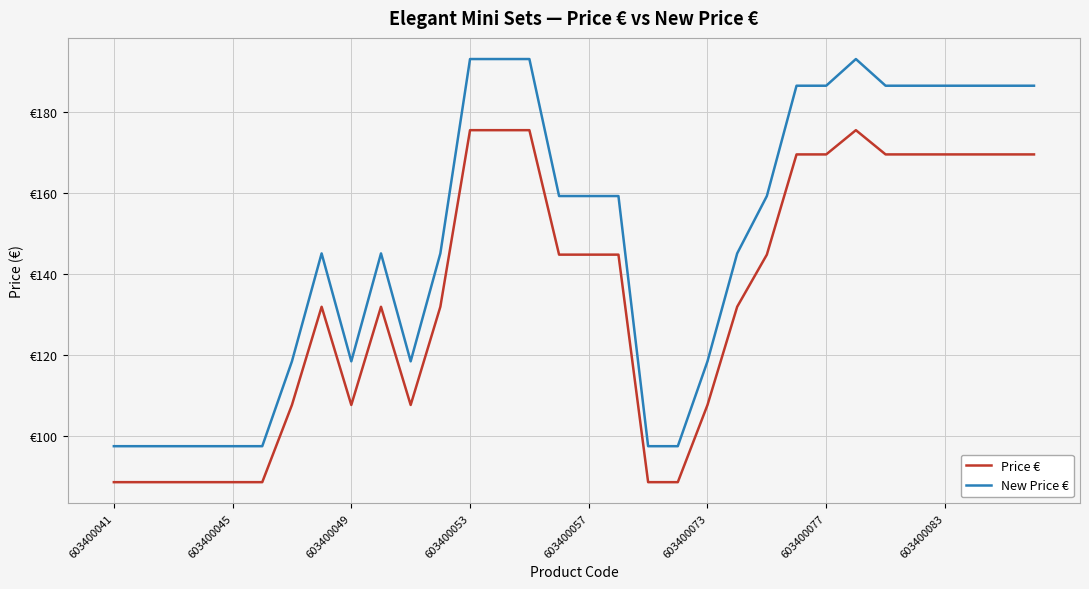

How many interior local peaks does the New Price € series have?

3